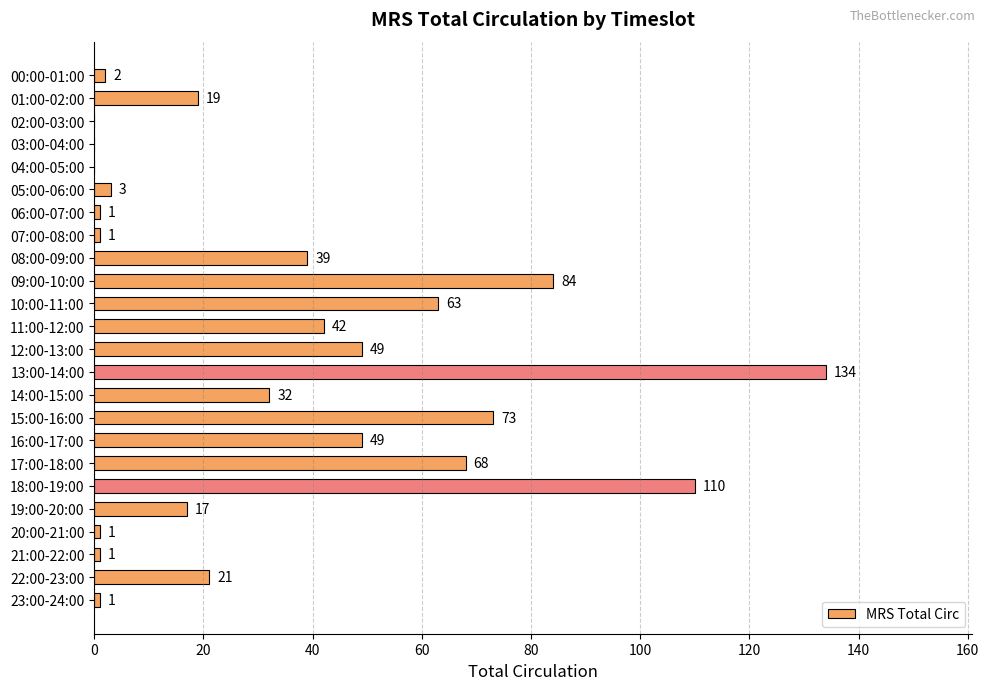

What is the change in value from 05:00-06:00 to 17:00-18:00?

+65